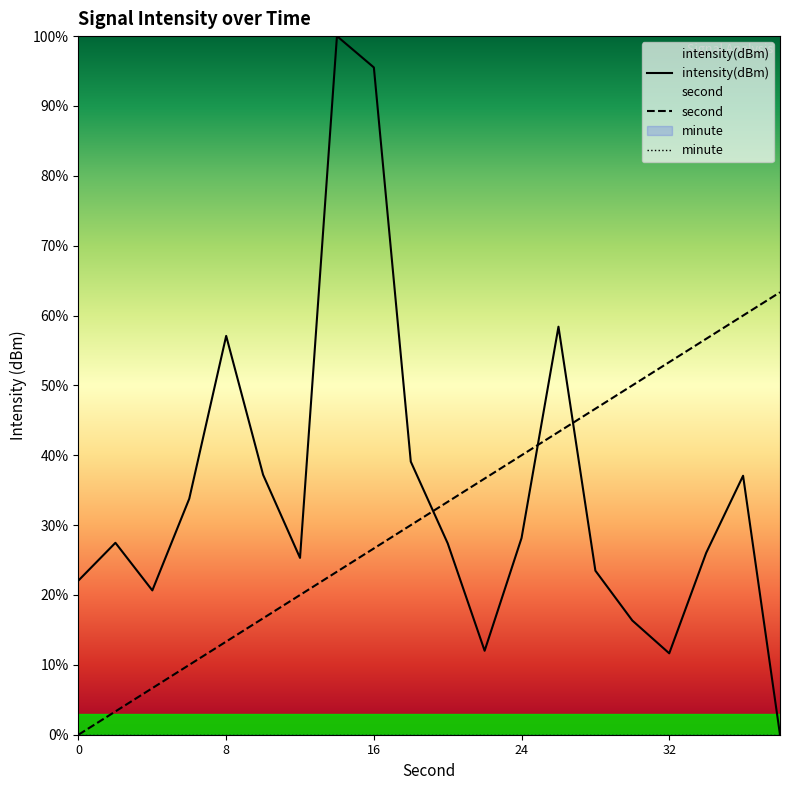

What is the highest value of the second series?

63.3